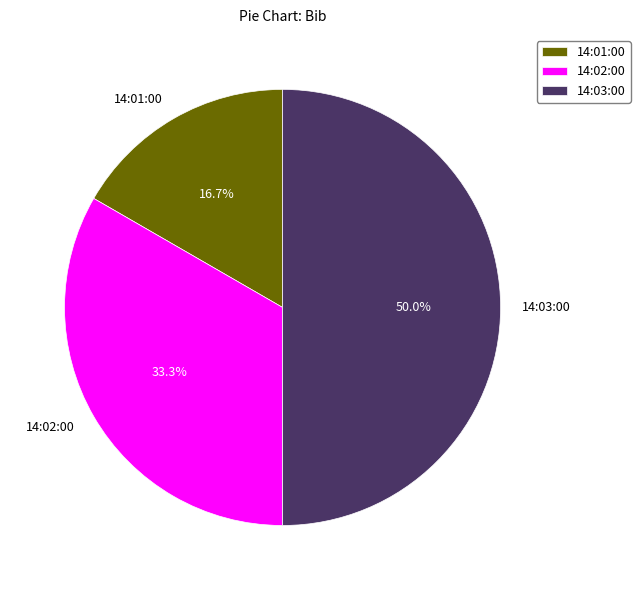

Rank the categories by value from lowest to highest.

14:01:00, 14:02:00, 14:03:00